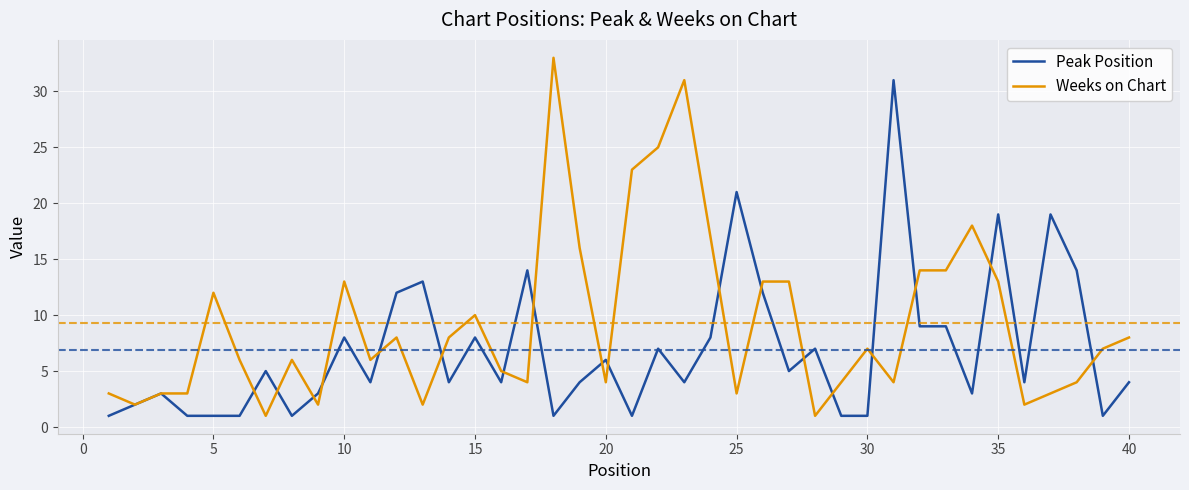

List the series in order of their overall mean, lowest first.

Peak Position, Weeks on Chart